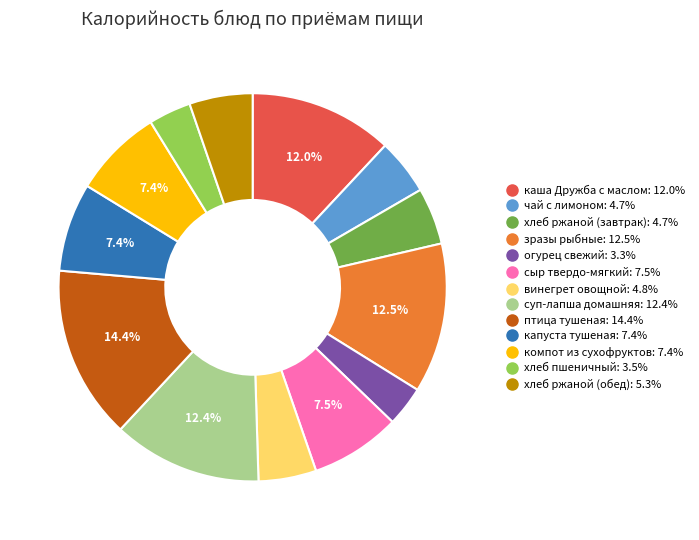

How many slices are in this pie chart?

13